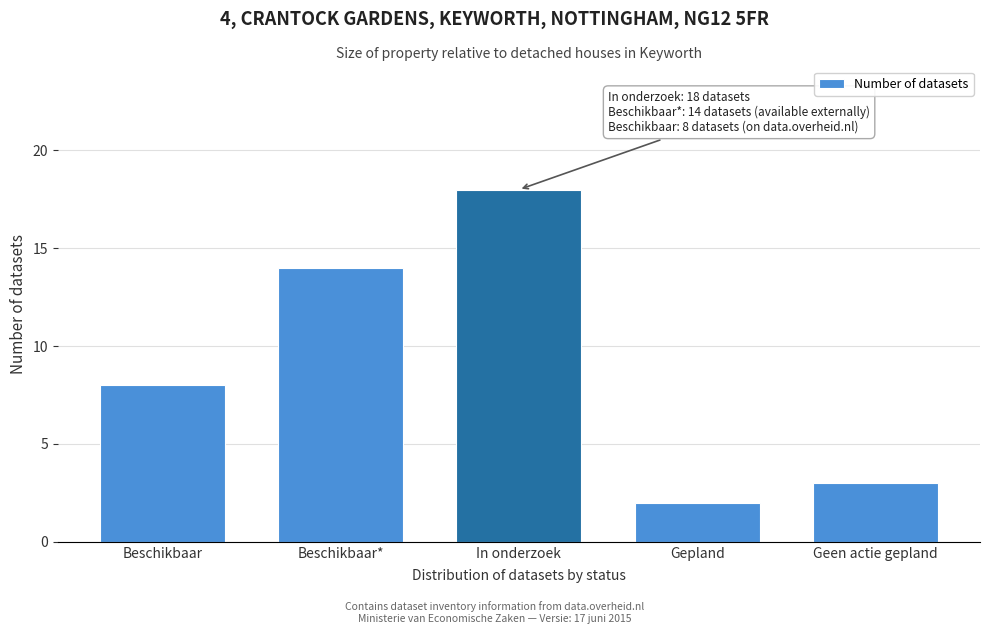

Reading left to right, transcribe all the data shown in this chart.

8	14	18	2	3